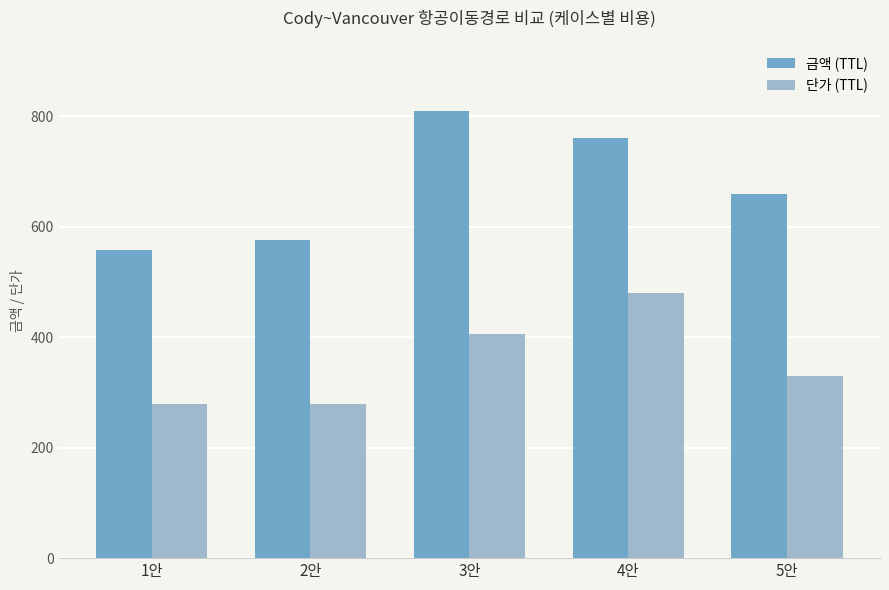

What is the minimum value shown in the chart?

279